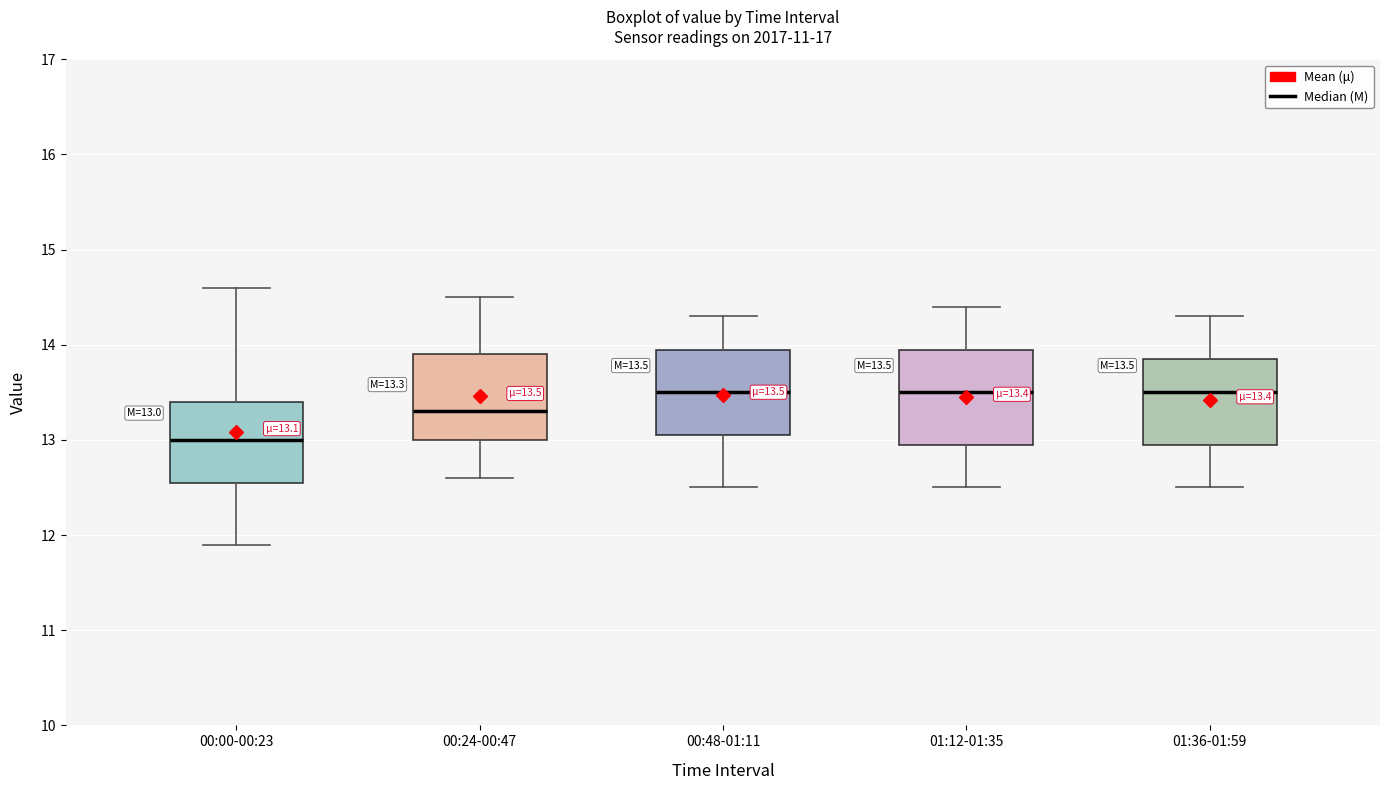

Which box's median line is the lowest?

00:00-00:23